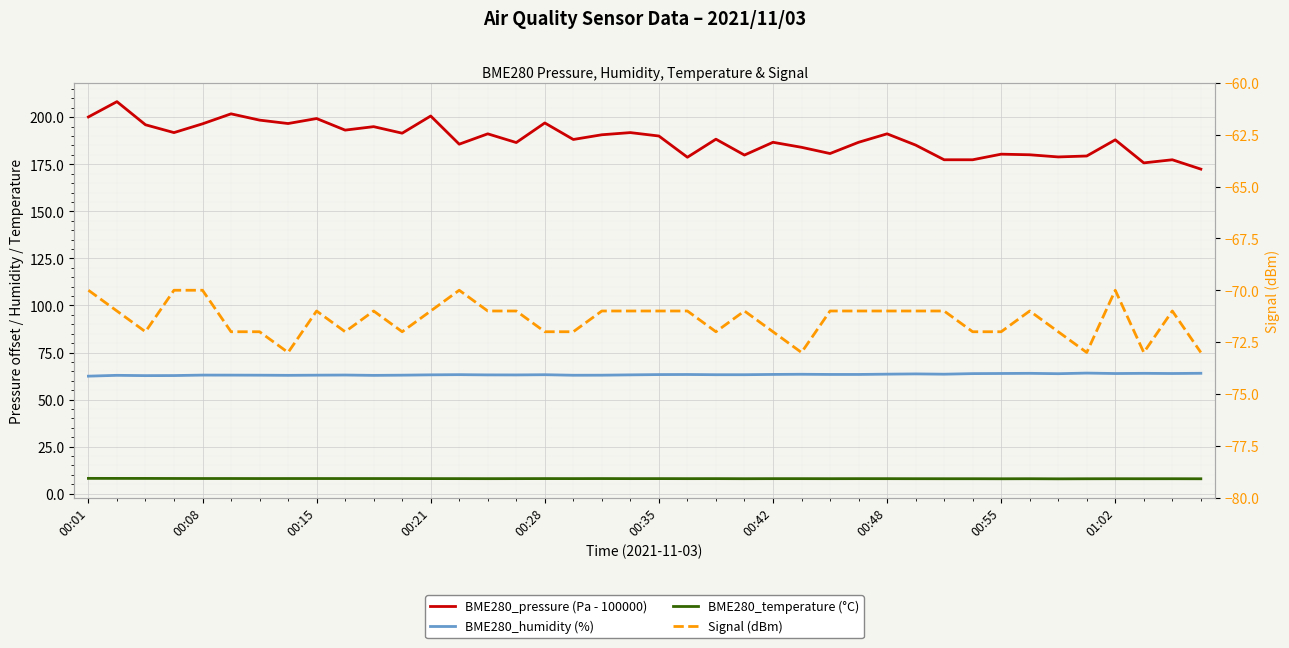

List the series in order of their peak value, highest first.

BME280_pressure (Pa - 100000), BME280_humidity (%), BME280_temperature (°C), Signal (dBm)